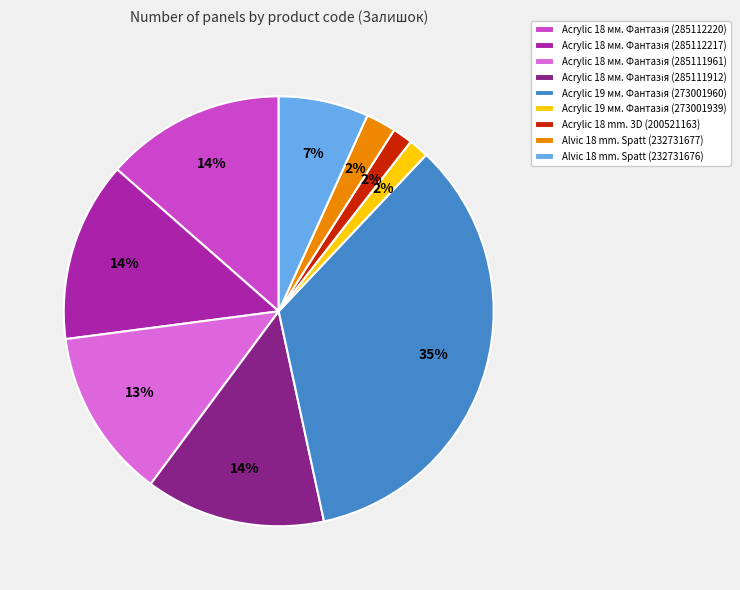

To the nearest percent, what is the average slice percentage?

11%